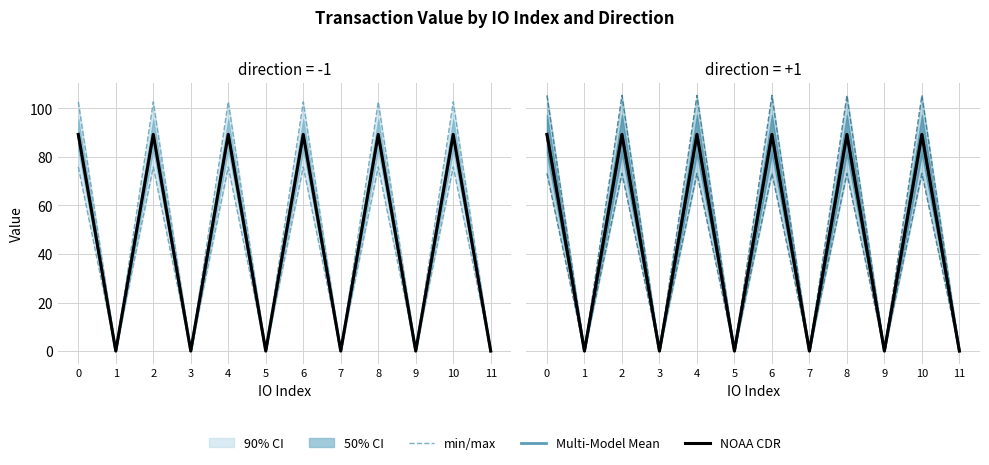

Reading right to left, extract all data points from this chart.

min/max: 0.1	105.3	0.1	105.3	0.1	105.3	0.1	105.3	0.1	105.3	0.1	105.3
Multi-Model Mean: 0.1	89.3	0.1	89.3	0.1	89.3	0.1	89.3	0.1	89.3	0.1	89.3
NOAA CDR: 0.1	89.3	0.1	89.3	0.1	89.3	0.1	89.3	0.1	89.3	0.1	89.3